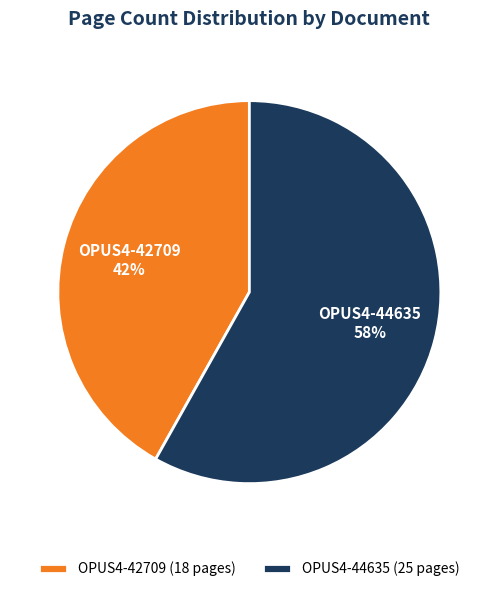

Do OPUS4-44635 and OPUS4-42709 together represent more than half of the pie?

Yes